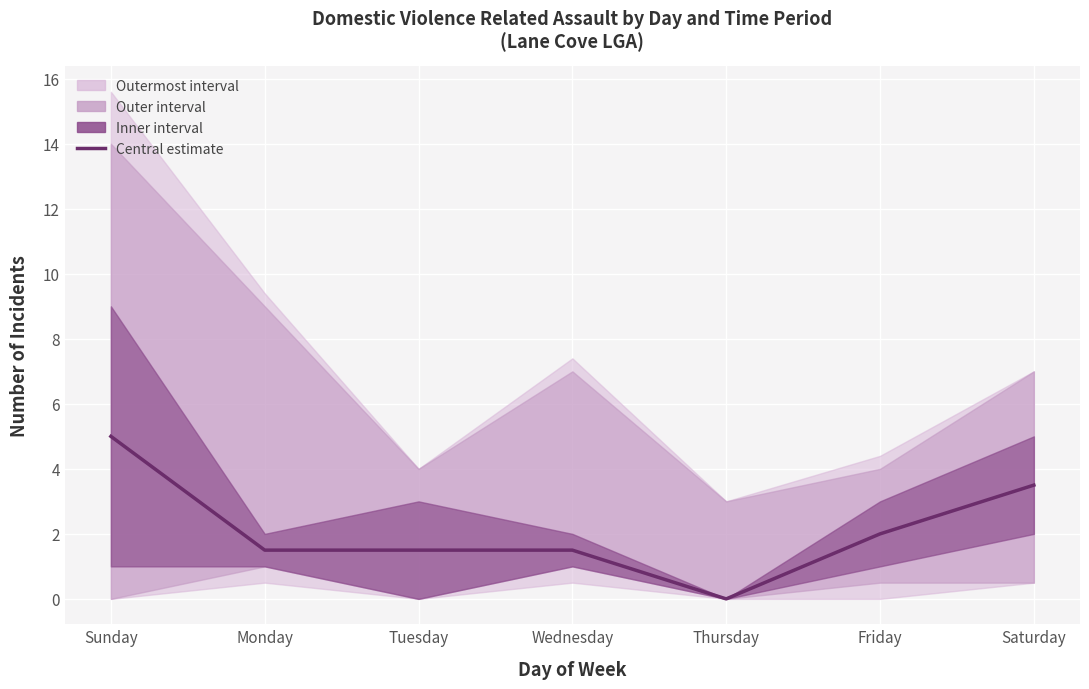

What is the value of the 6th point from the left?

2.0